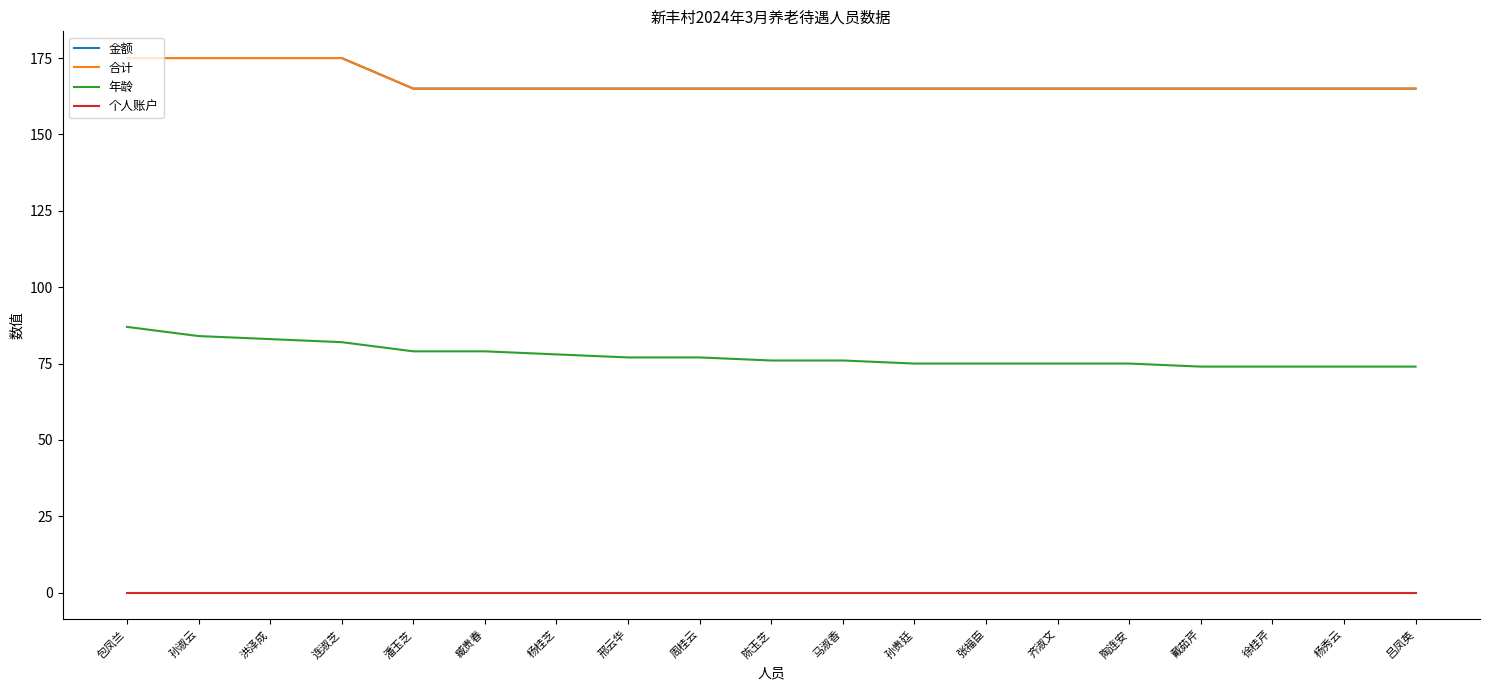

Does the chart display data point markers on the line(s)?

No